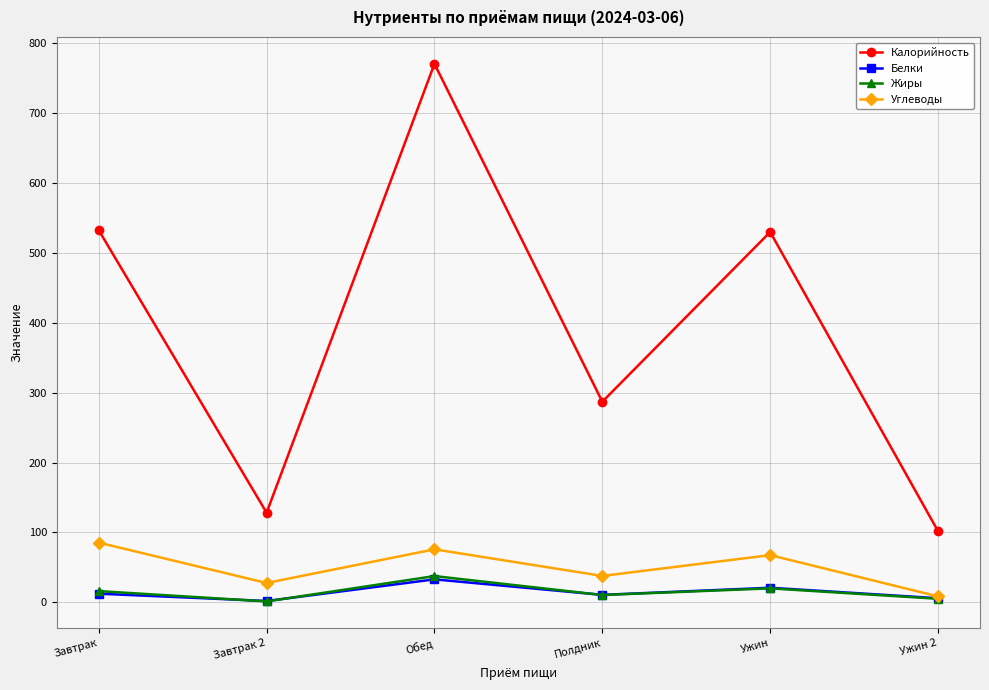

Which series has the widest spread of values?

Калорийность